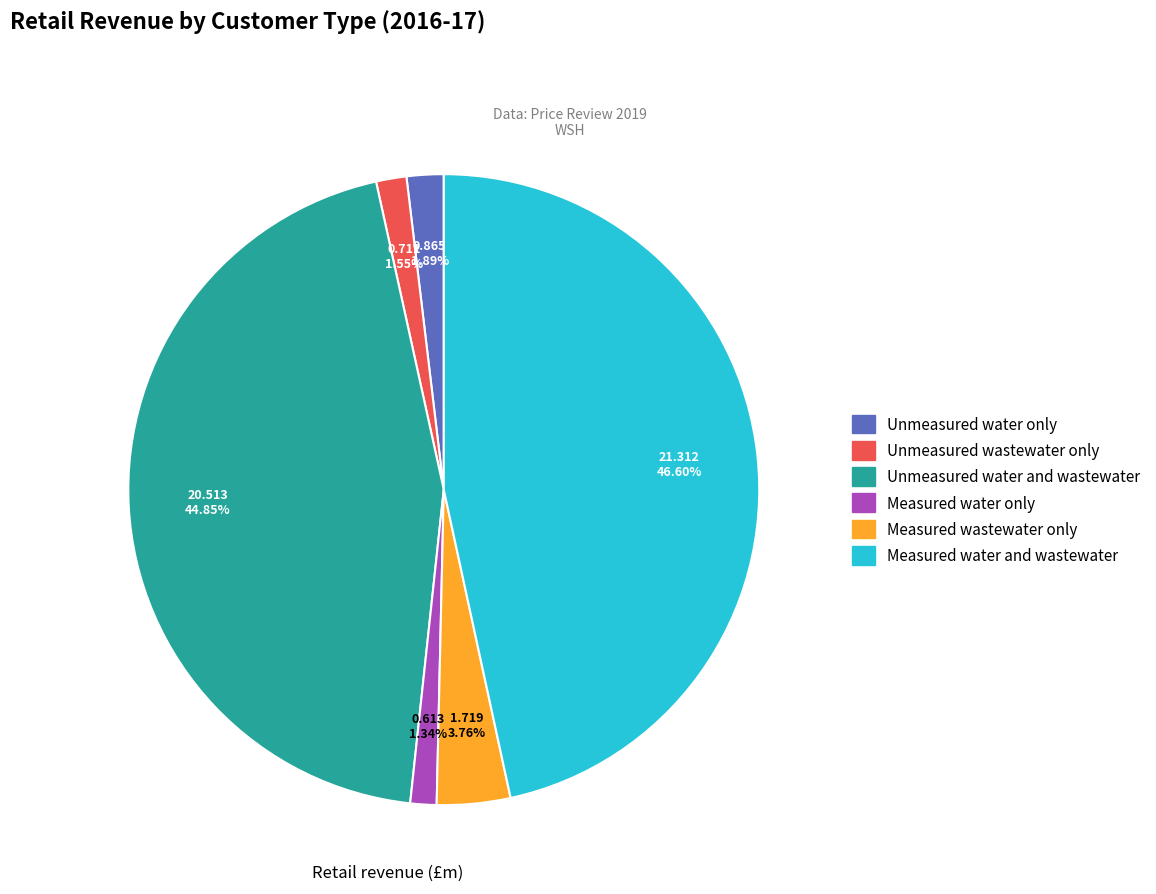

Which category has the biggest portion of the pie?

Measured water and wastewater